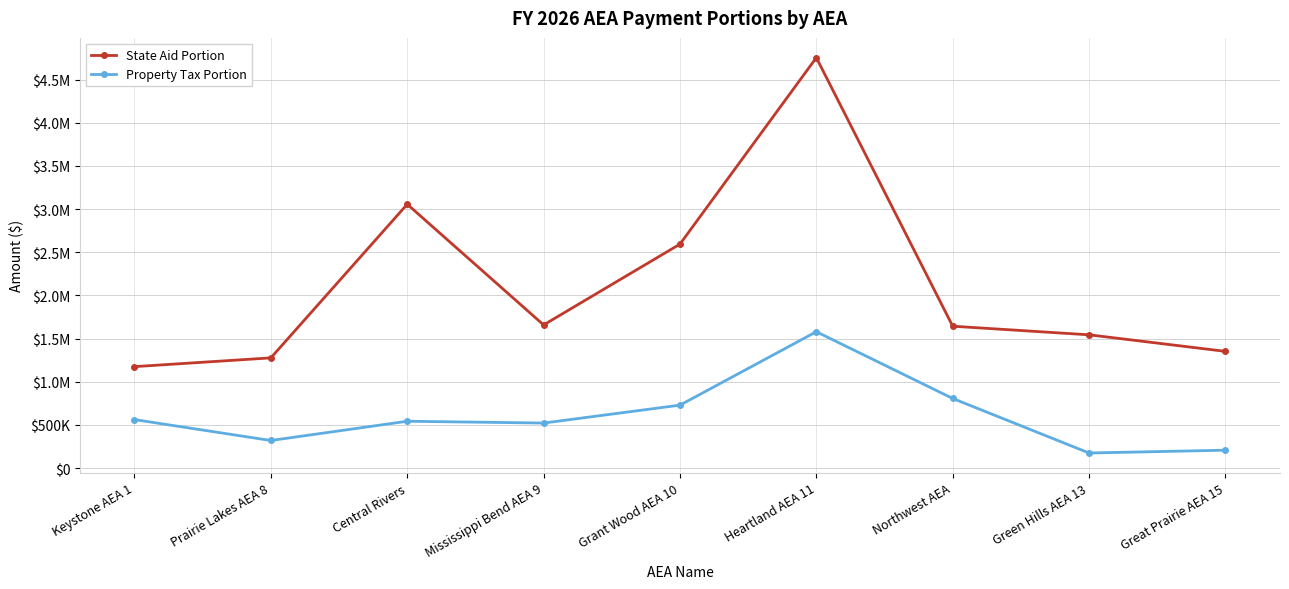

Does the chart have visible grid lines?

Yes